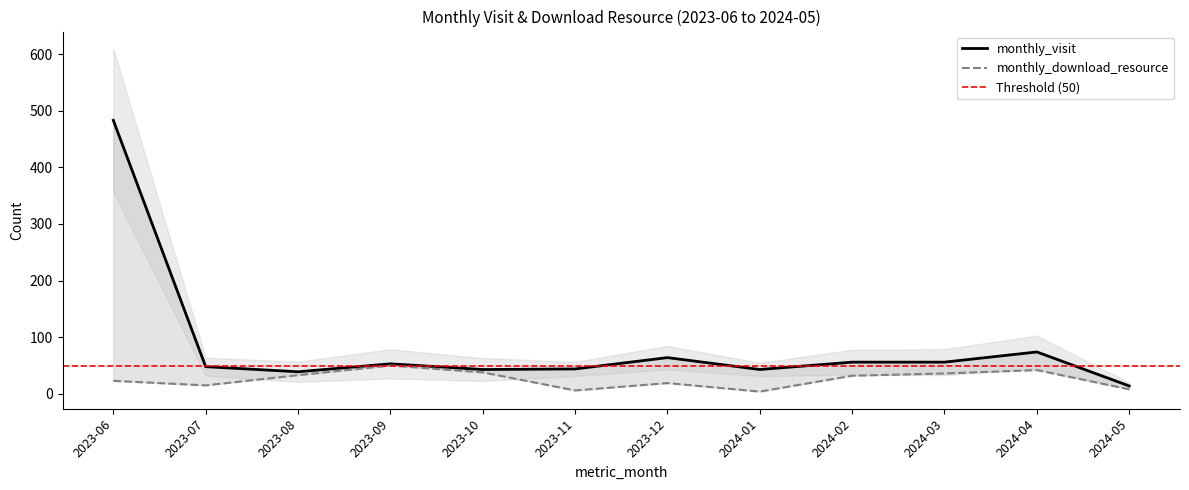

True or false: monthly_download_resource and monthly_visit cross at least once.

False